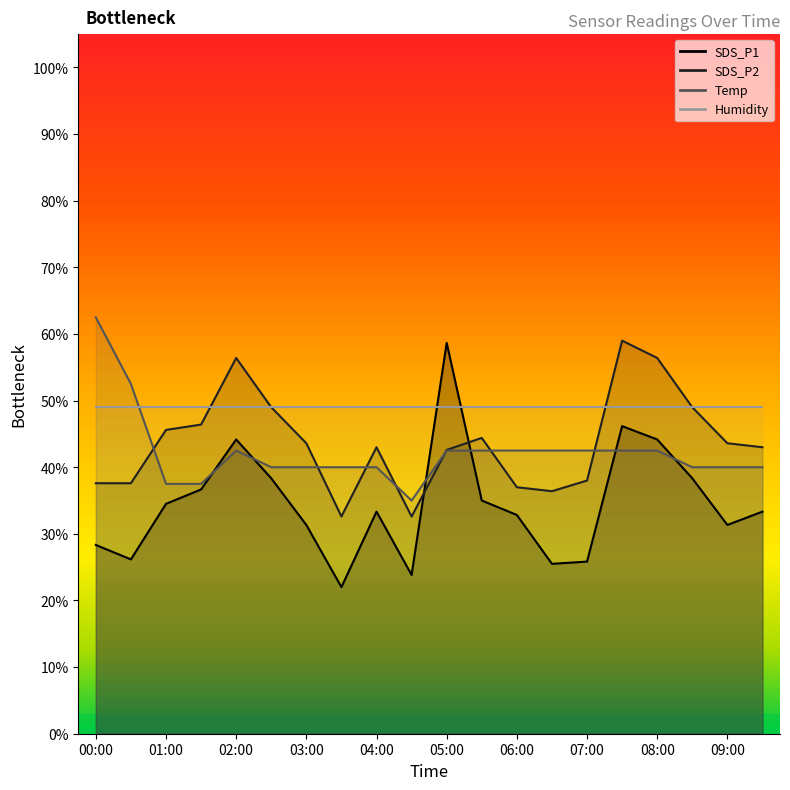

At which category does Temp reach its first local peak?

02:00